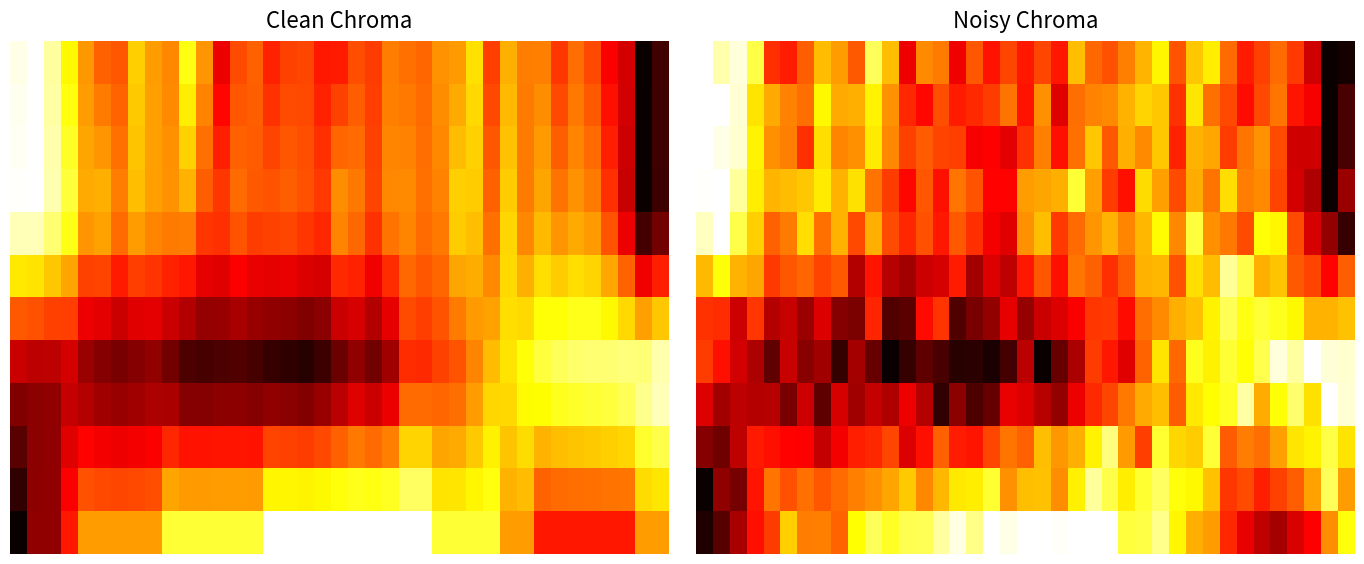

What is the difference between the maximum and minimum values in the 0 series?

1.0